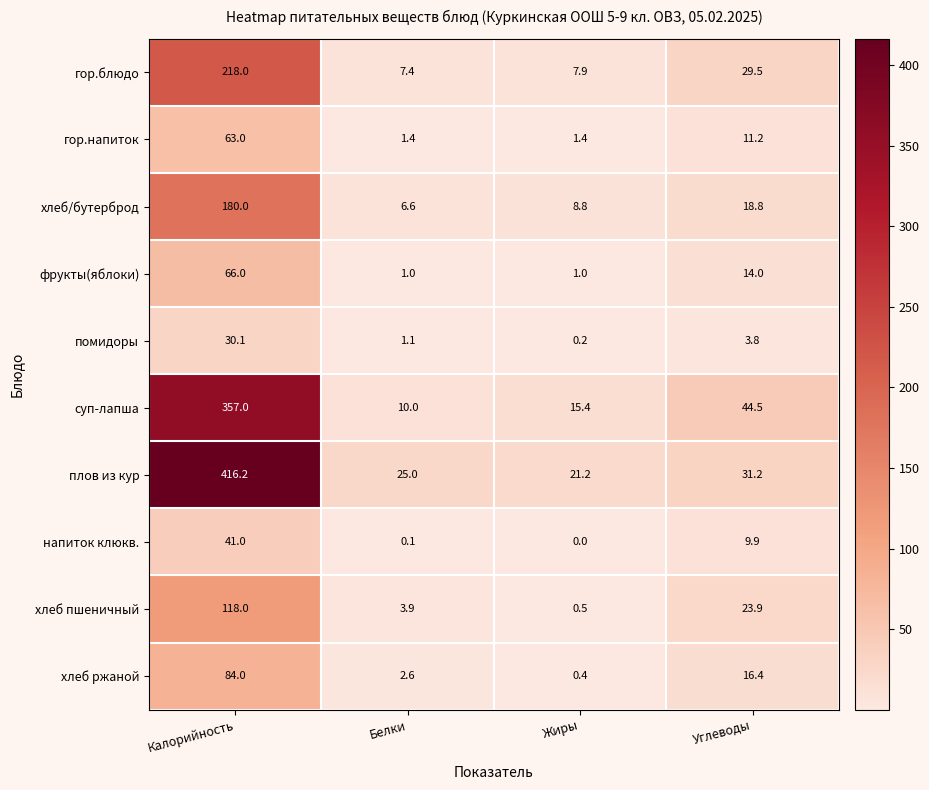

Which label corresponds to the largest value in the chart?

Калорийность